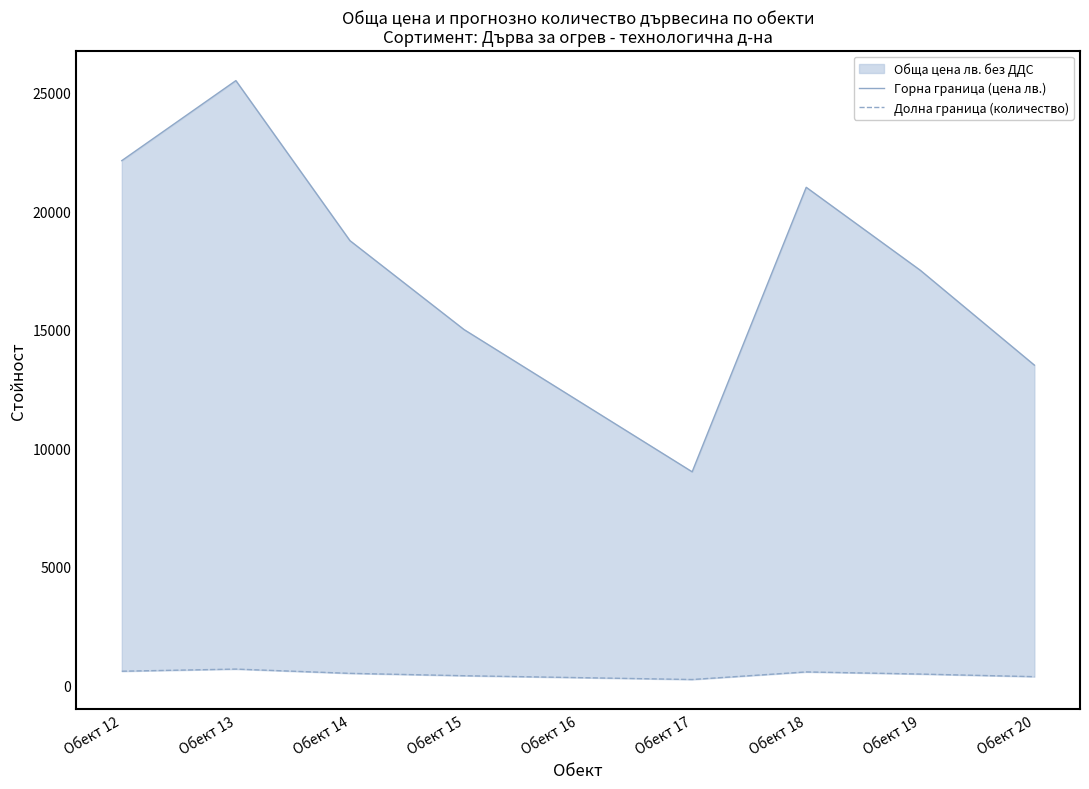

What is the difference between the second highest and minimum values in the Долна граница (количество) series?

350